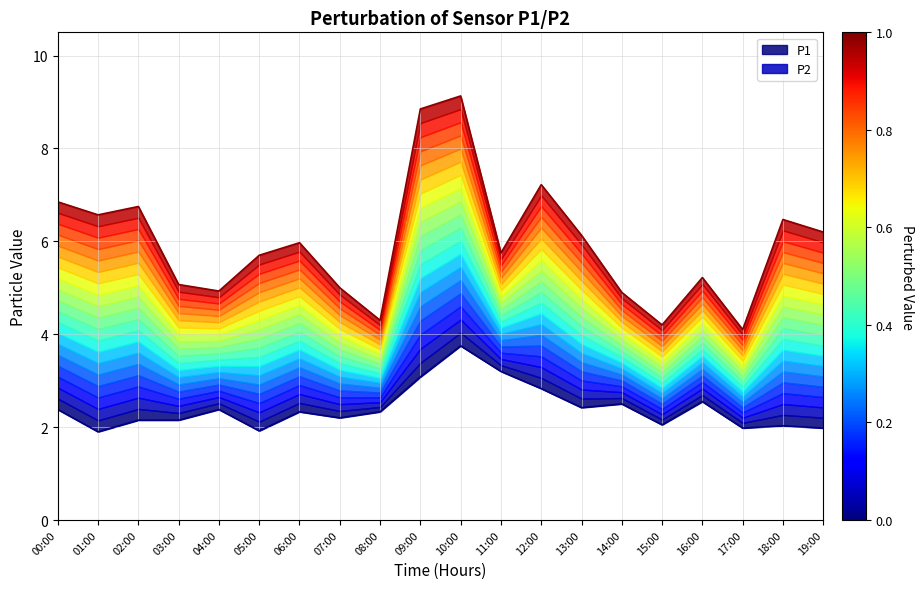

Is it true that P2 equals 1.9 at 05:00?

True